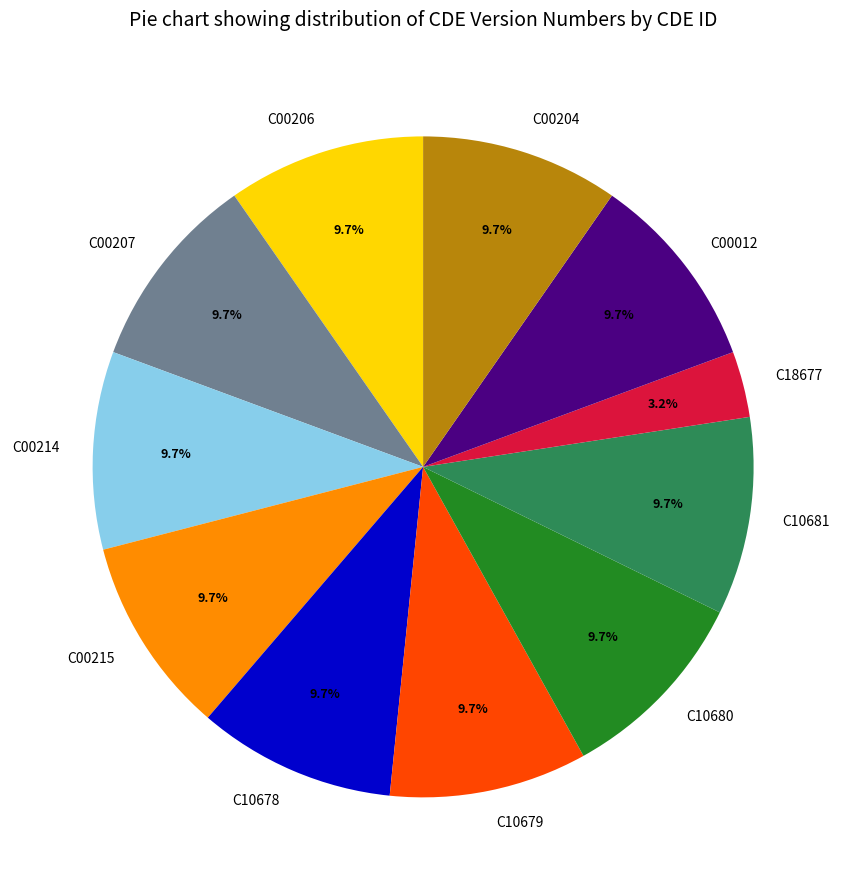

What is the smallest slice in the pie chart?

C18677